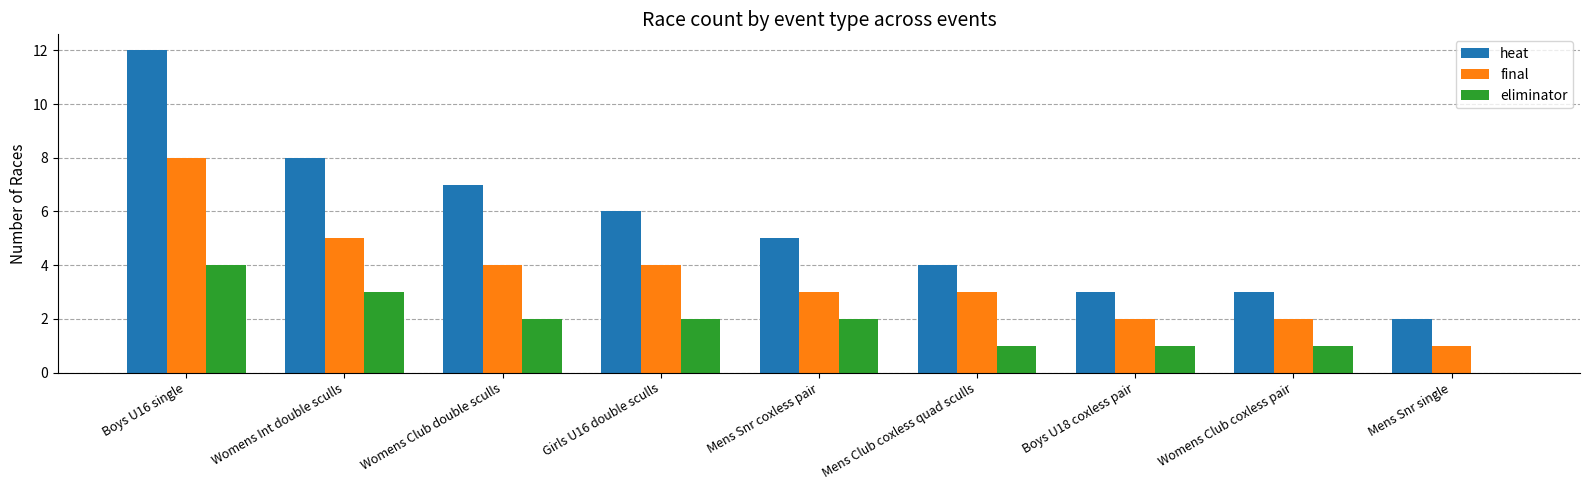

Which category has the highest value across all series?

Boys U16 single